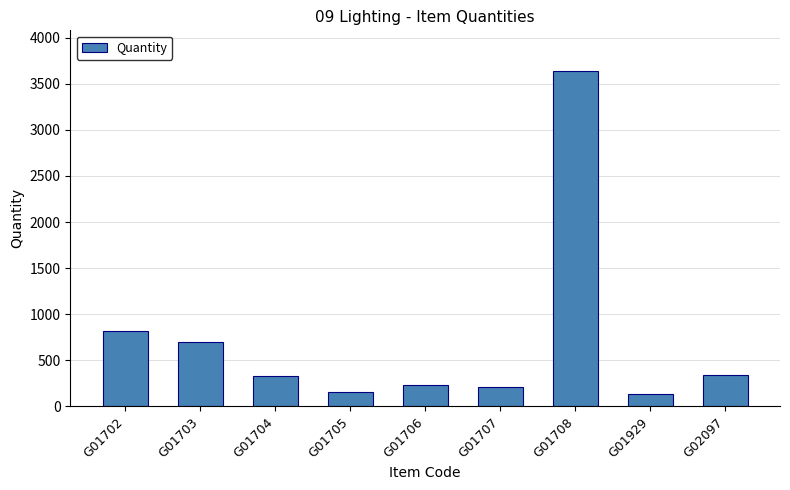

The chart shows a value of 4952 at G01708. True or false?

False